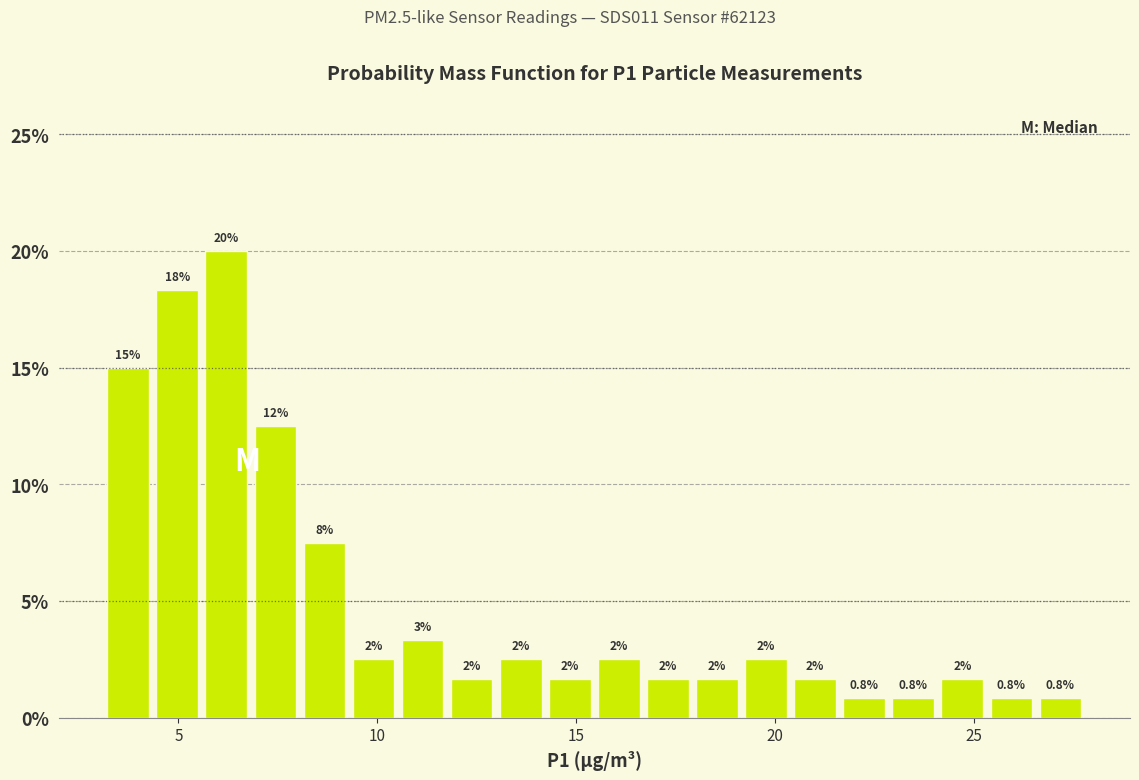

Around what value on the x-axis is the tallest bar? Give the approximate position of its centre, as read against the axis.

6.0